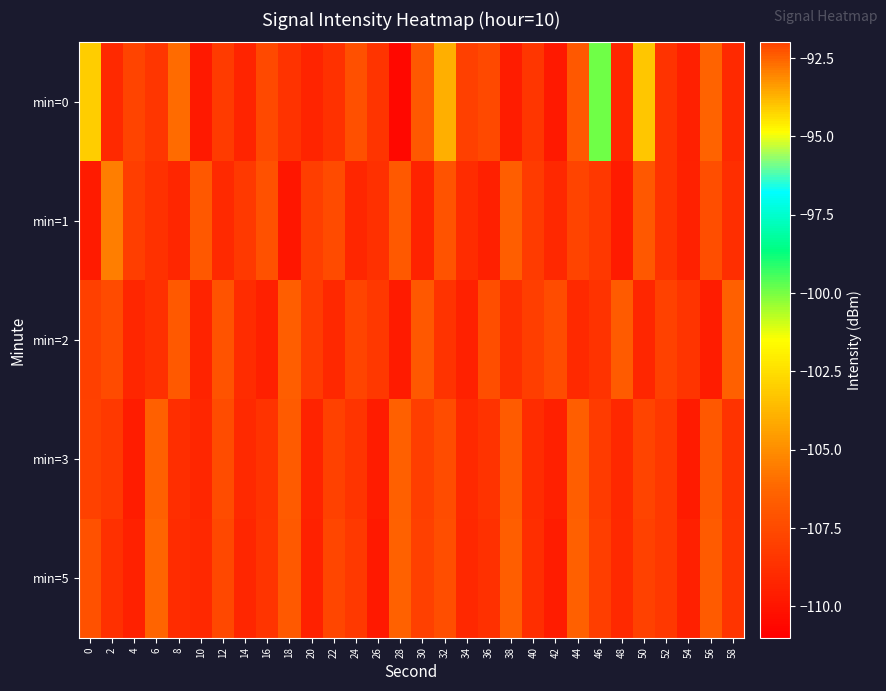

Between 0 and 40, which series saw the biggest shift?

min=0